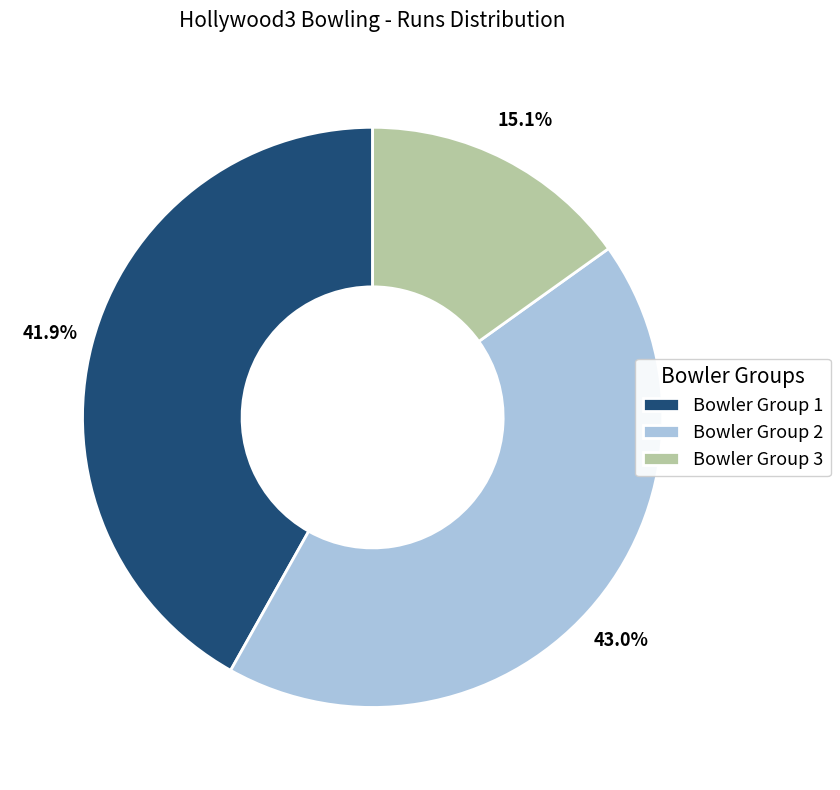

Which has a higher value, Bowler Group 3 or Bowler Group 2?

Bowler Group 2